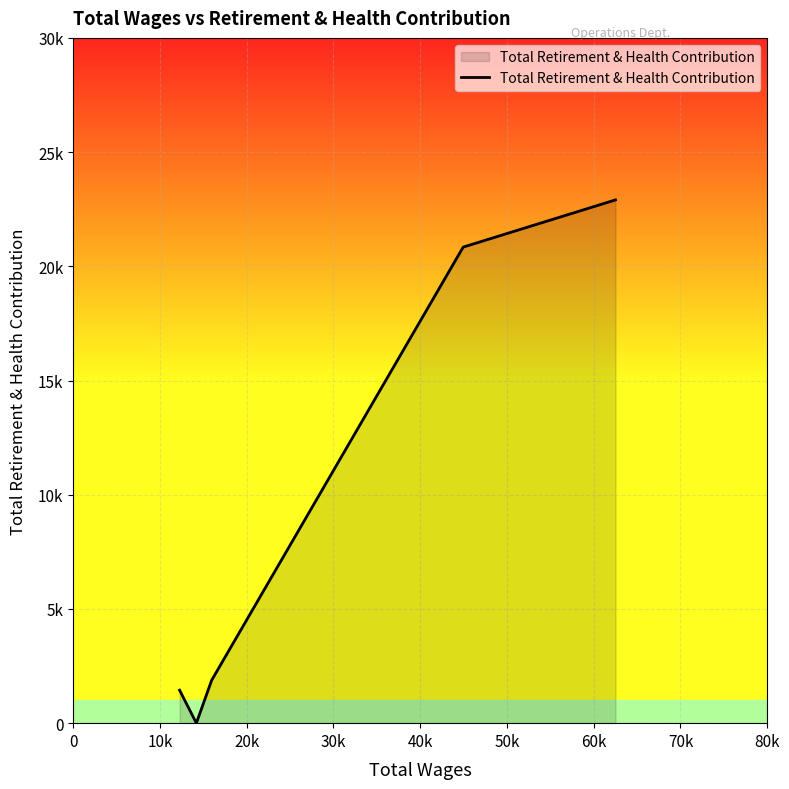

Reading right to left, what are all the values shown in this chart?

22908	20841	1879	0	1443